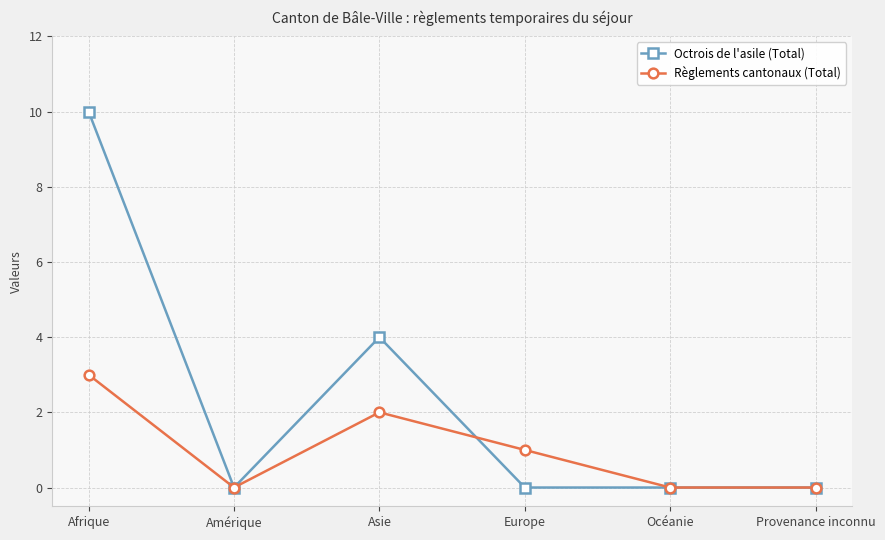

The value of Octrois de l'asile (Total) at Océanie is 0. True or false?

True